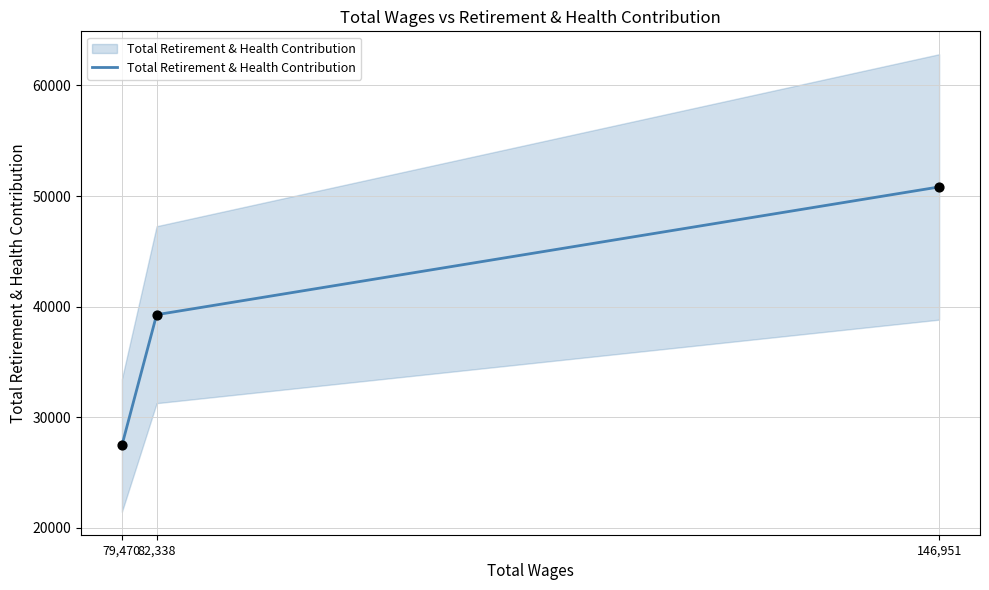

What is the change in value from 79,470 to 82,338?

+11824